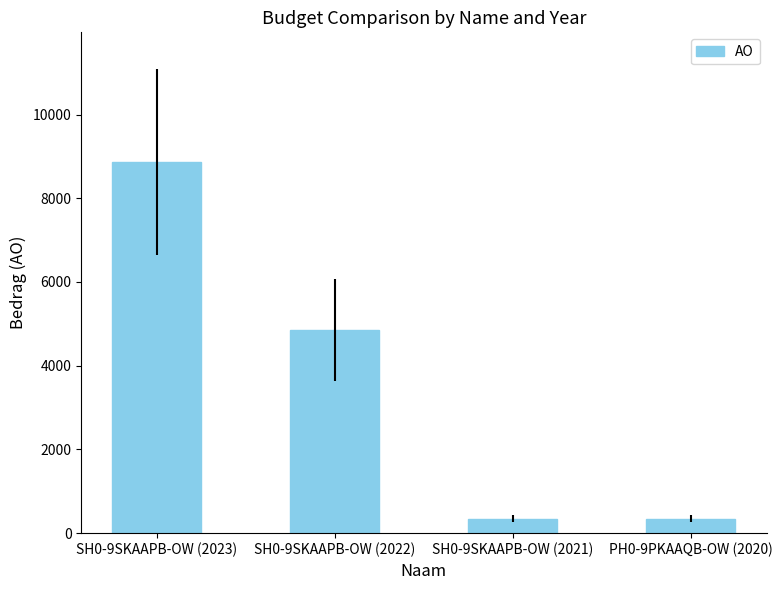

Where is the data nearest to the value 4601?

SH0-9SKAAPB-OW (2022)